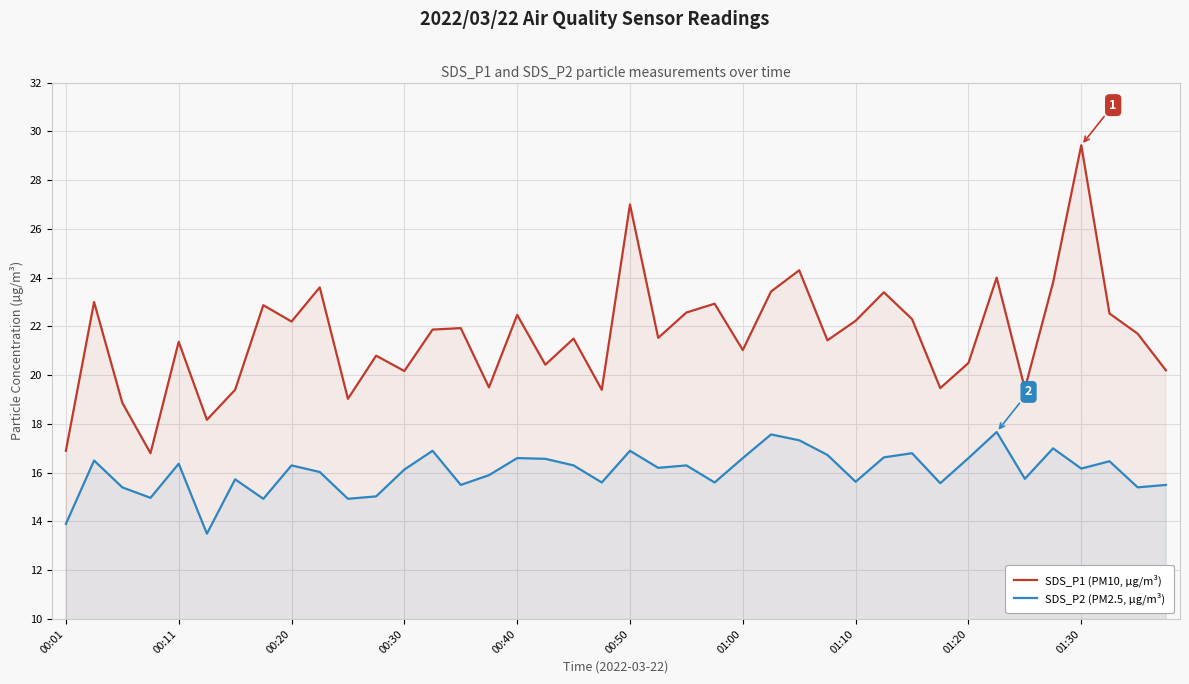

Rank the series by their maximum value, from lowest to highest.

SDS_P2 (PM2.5, µg/m³), SDS_P1 (PM10, µg/m³)